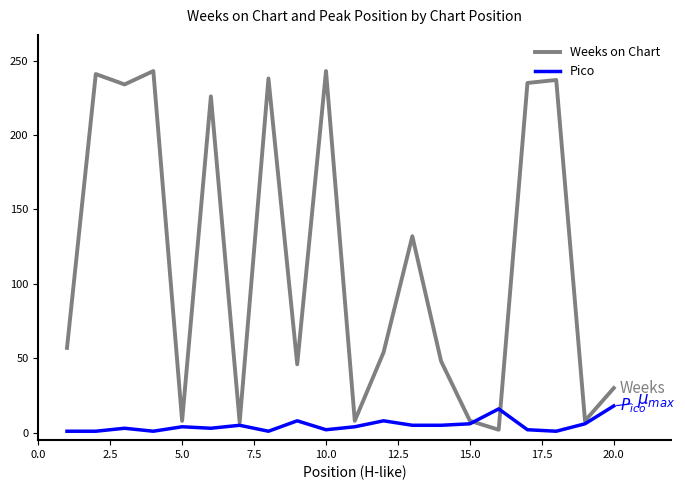

Rank the series by their maximum value, from lowest to highest.

Pico, Weeks on Chart